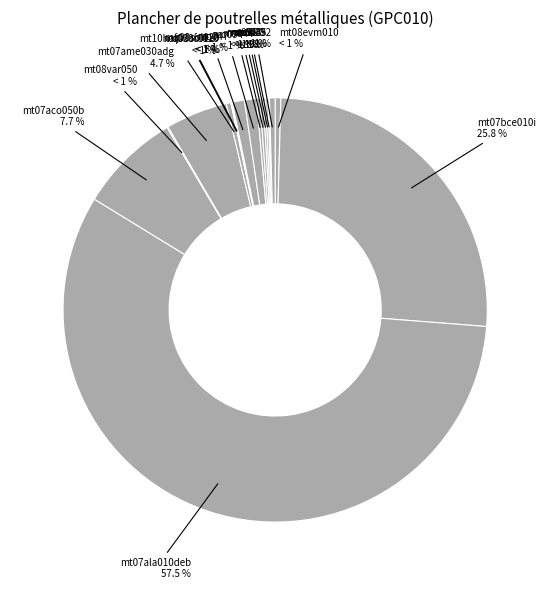

True or false: mo045 accounts for 13% of the total.

False